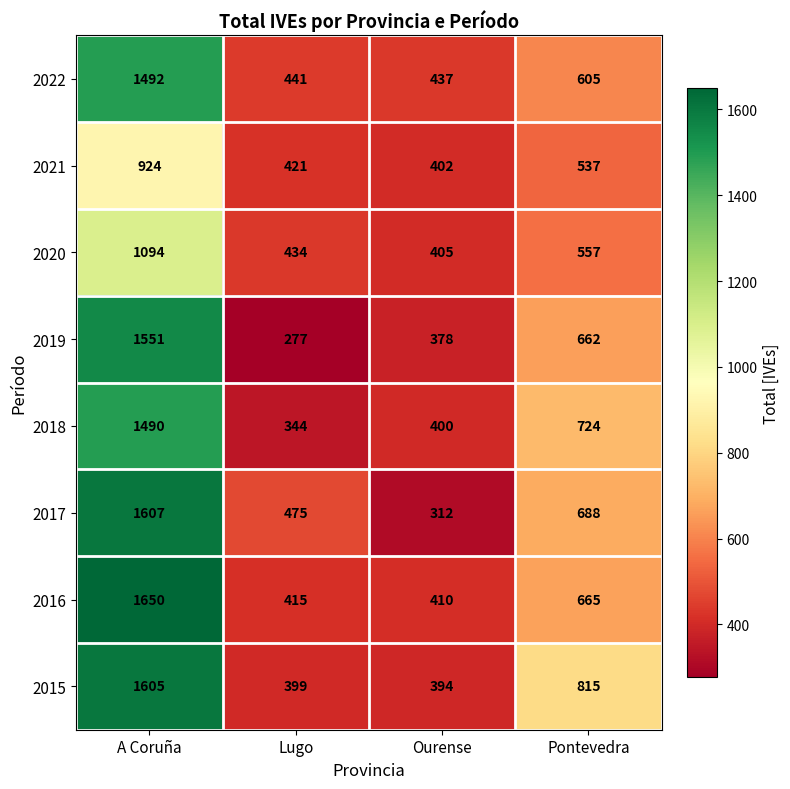

The 2015 series shows 673 at A Coruña. True or false?

False